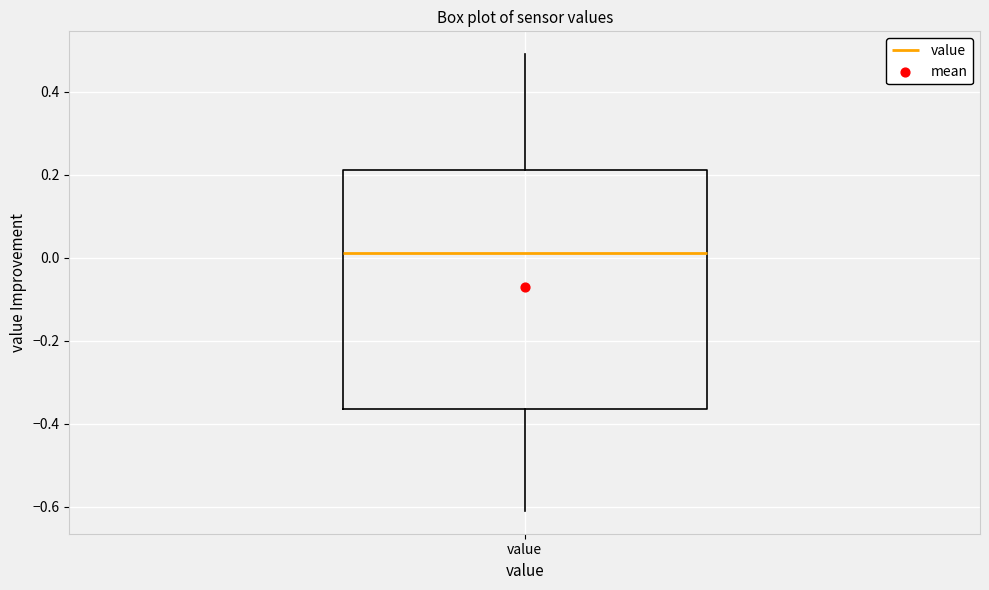

Where is the lower edge of the box for value on the y-axis? The values are not printed on the chart, so give them approximately, as read against the axis.

-0.36